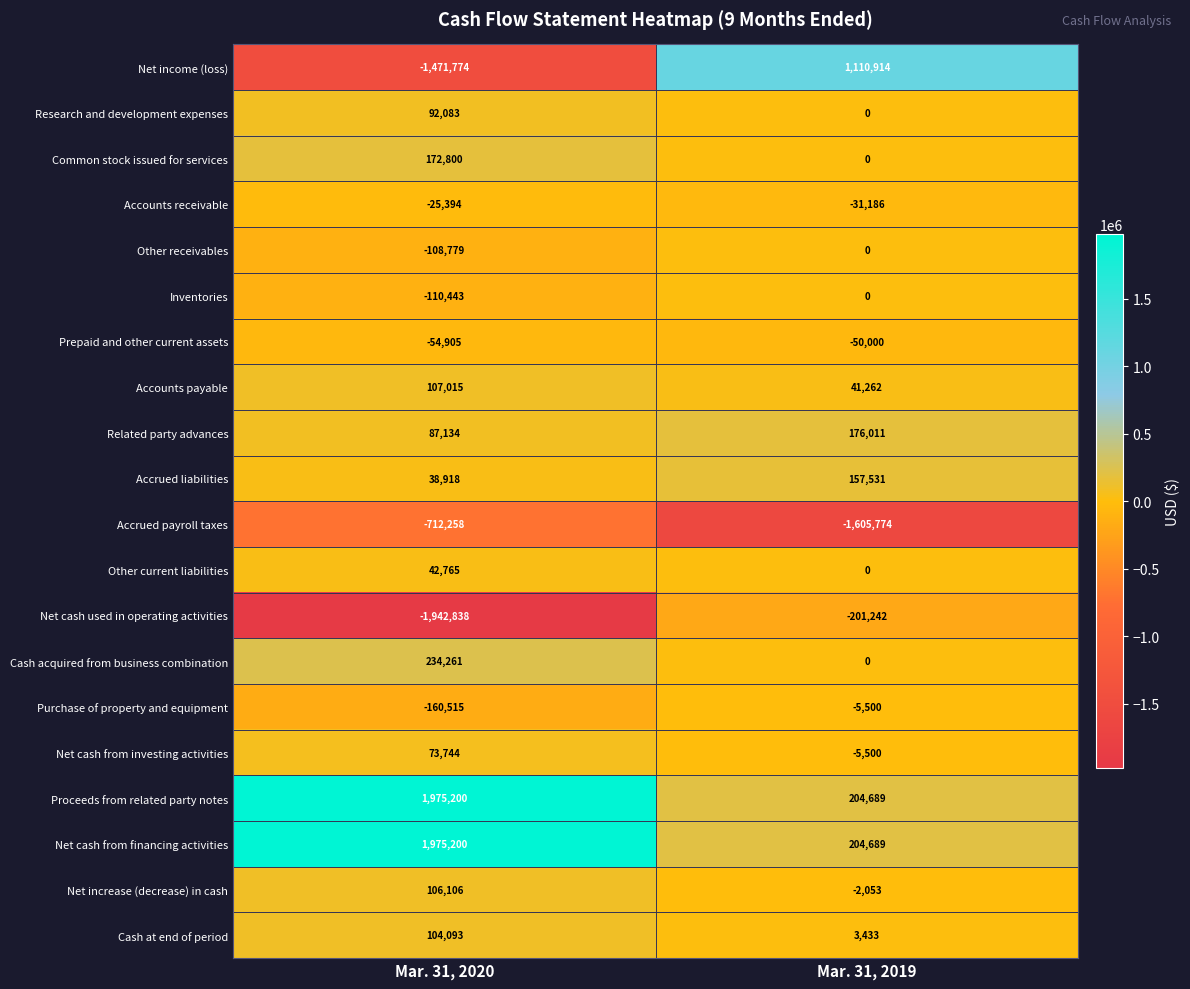

At which category is the sum across all series the highest?

Mar. 31, 2020